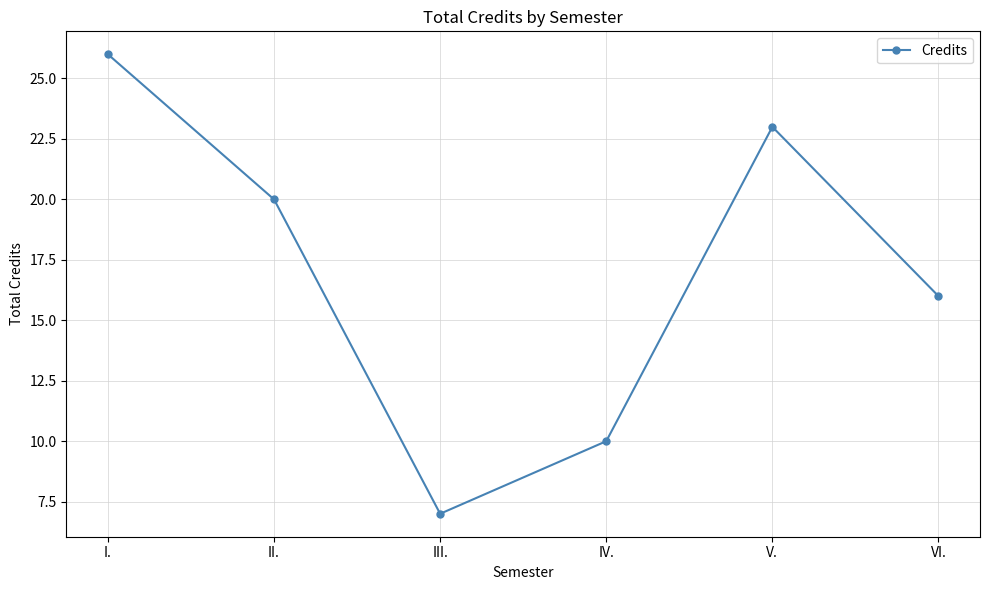

Reading left to right, what are all the values shown in this chart?

26	20	7	10	23	16